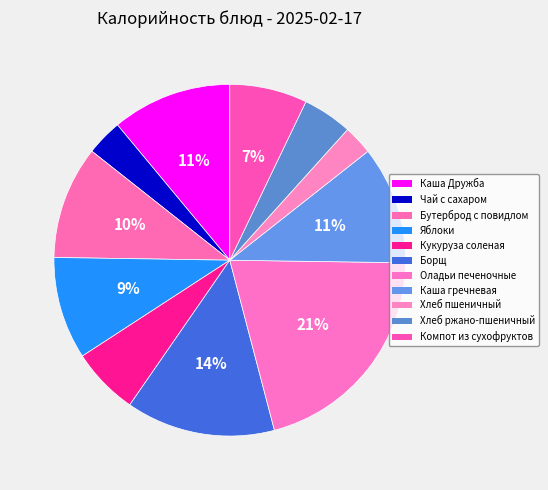

How many slices are in this pie chart?

11